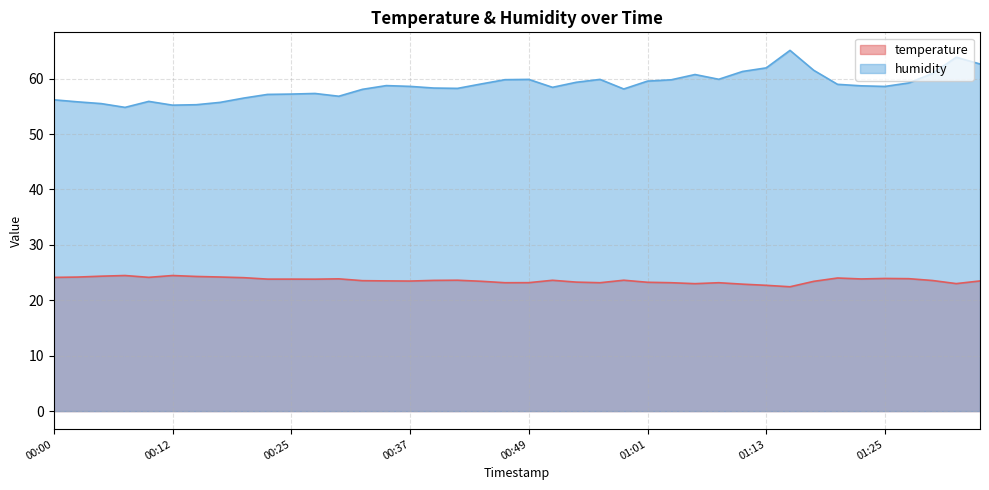

True or false: temperature and humidity intersect in this chart.

False